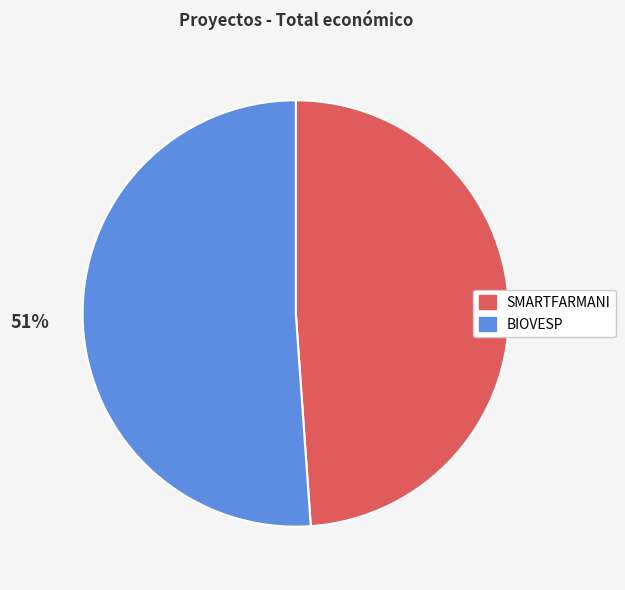

To the nearest percent, what percentage of the pie is BIOVESP?

51%